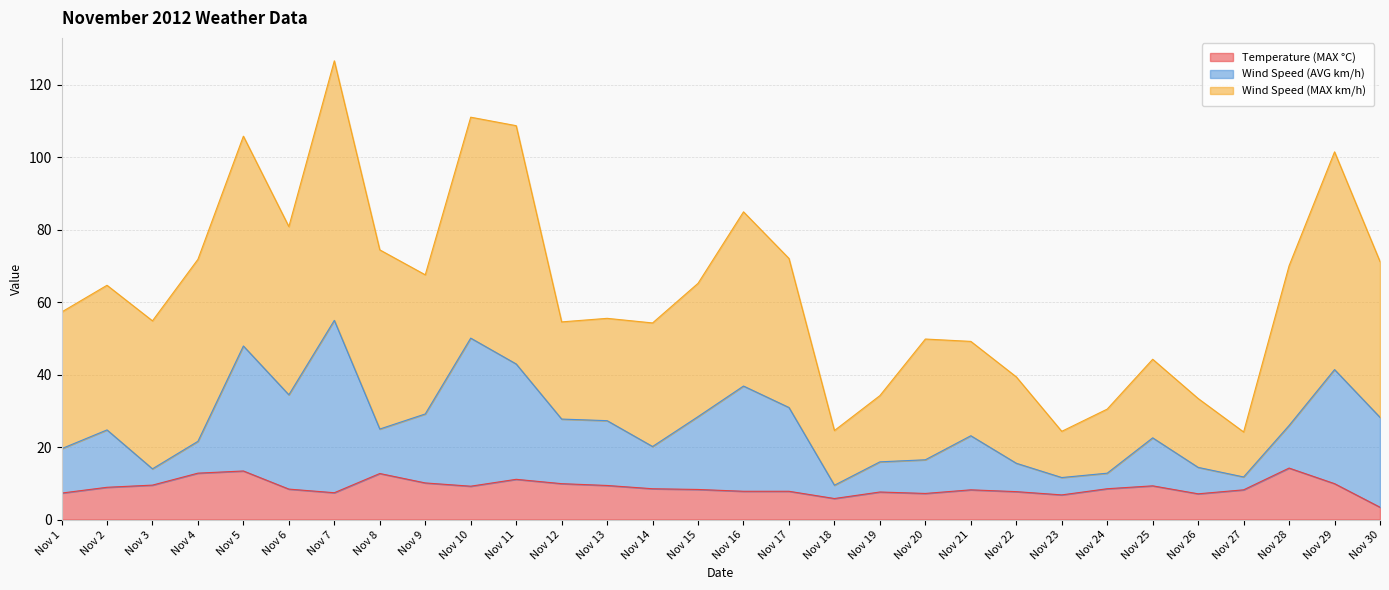

What is the minimum value for Temperature (MAX °C)?

3.4